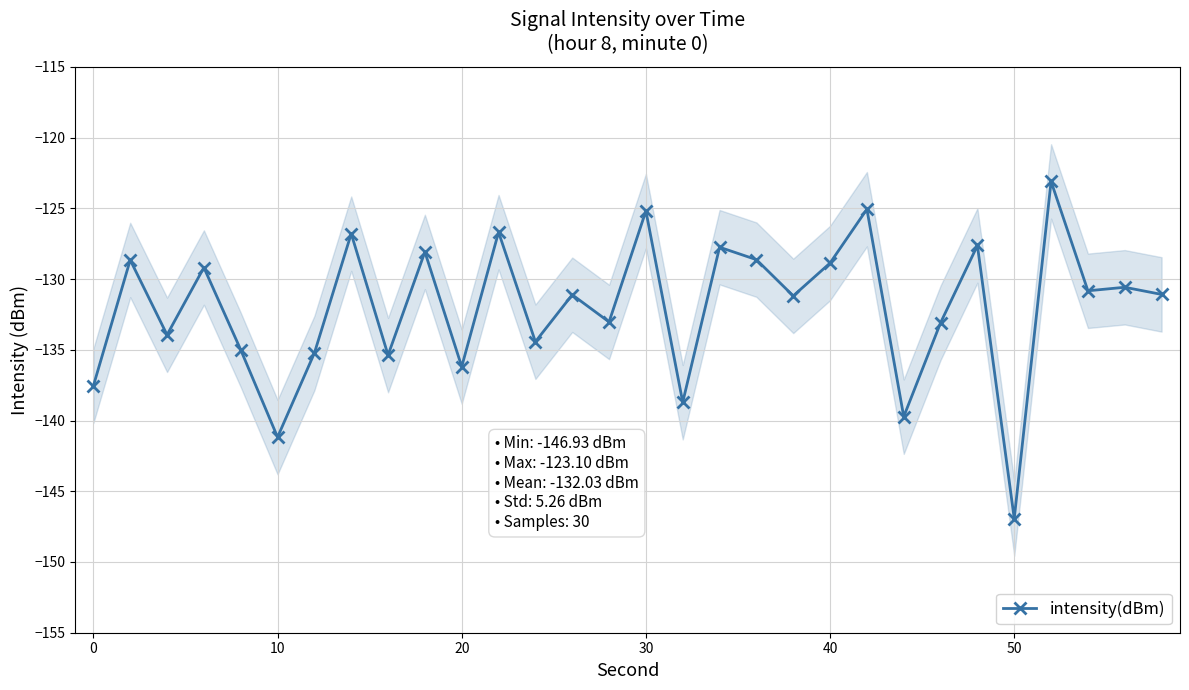

What is the difference between the second highest and minimum values?

21.9